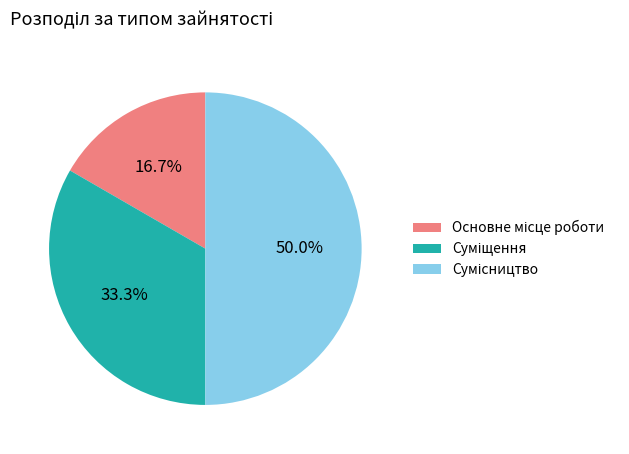

How many slices are in this pie chart?

3